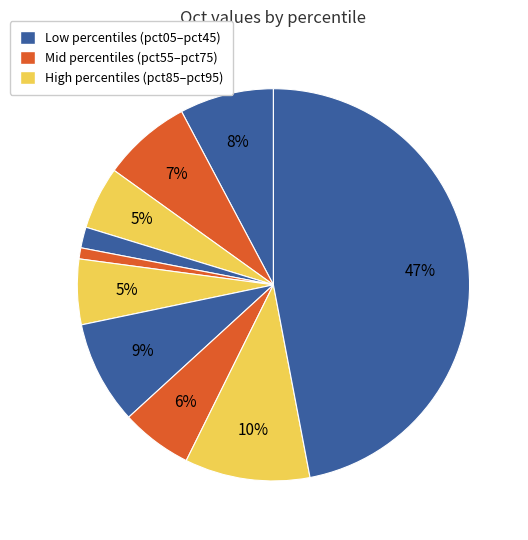

How many segments does this pie chart have?

10